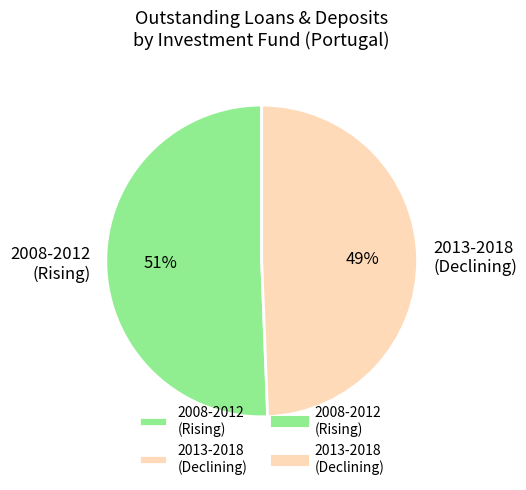

To the nearest percent, what percentage of the pie is 2013-2018 (Declining)?

49%